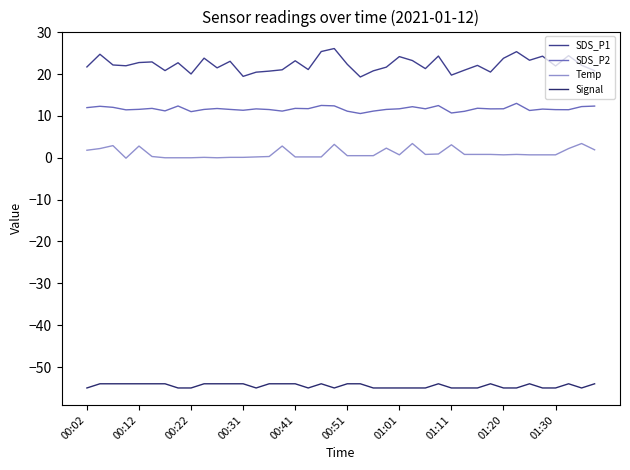

What is the minimum value for Temp?

-0.1